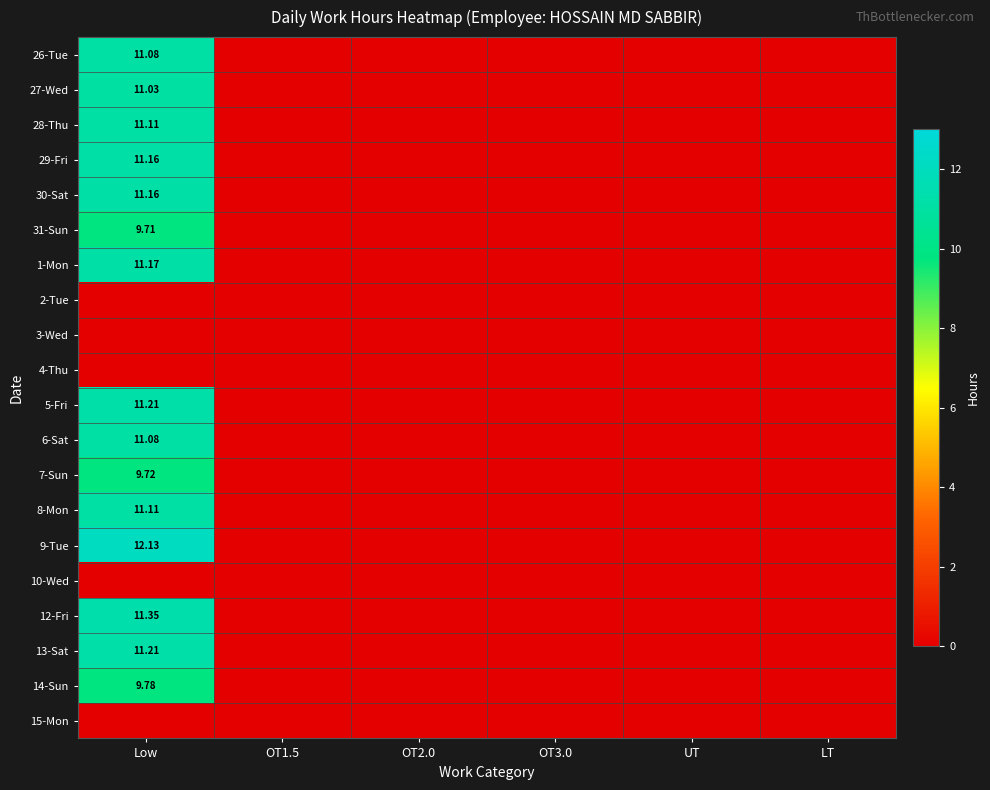

Is the value of 1-Mon at Low greater than the value of 29-Fri at Low?

Yes